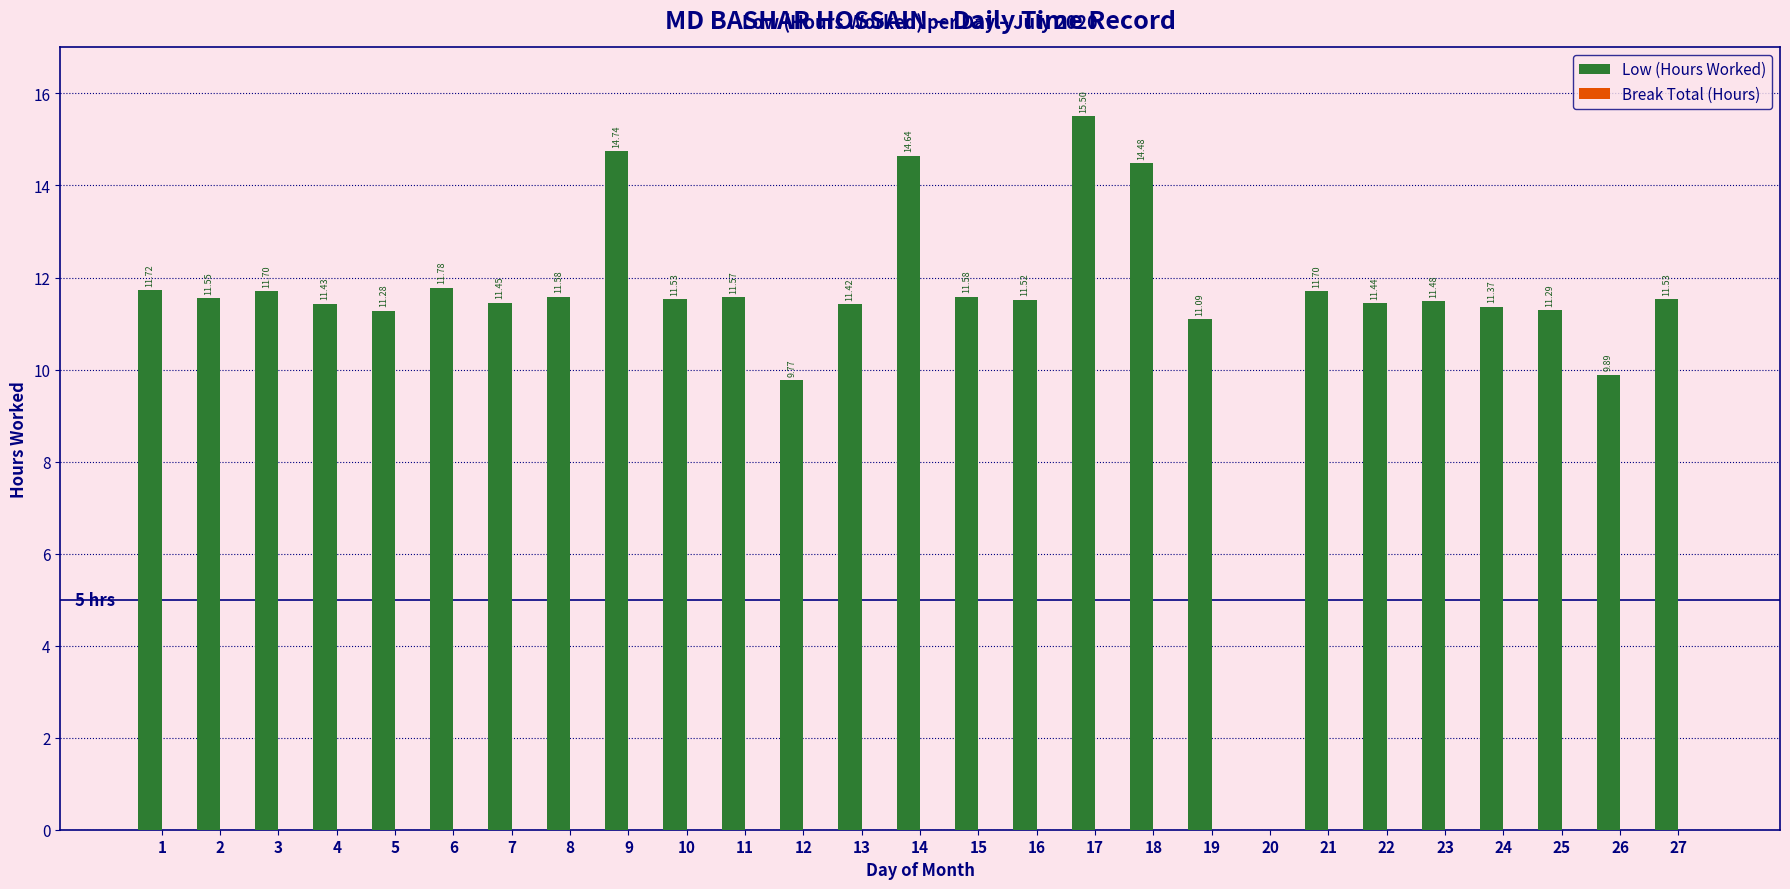

Between 23 and 19, which is larger?

23